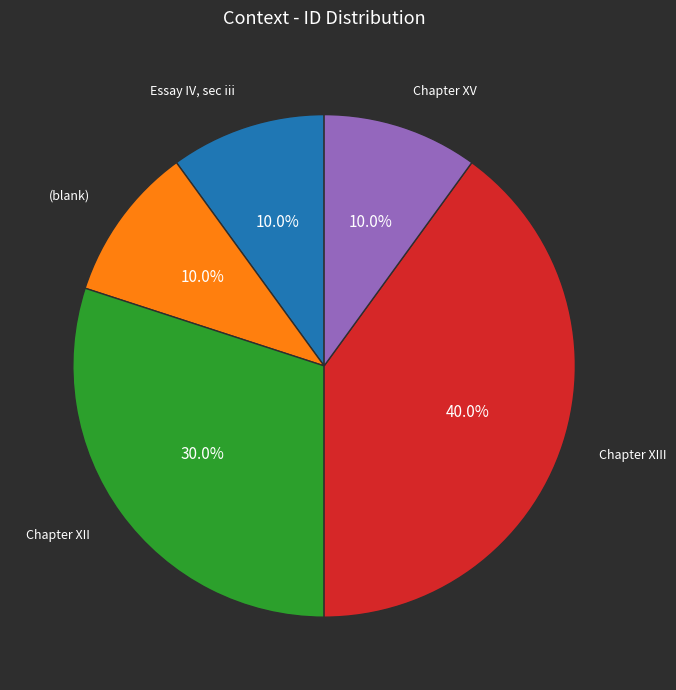

Is there a majority slice in this chart?

No